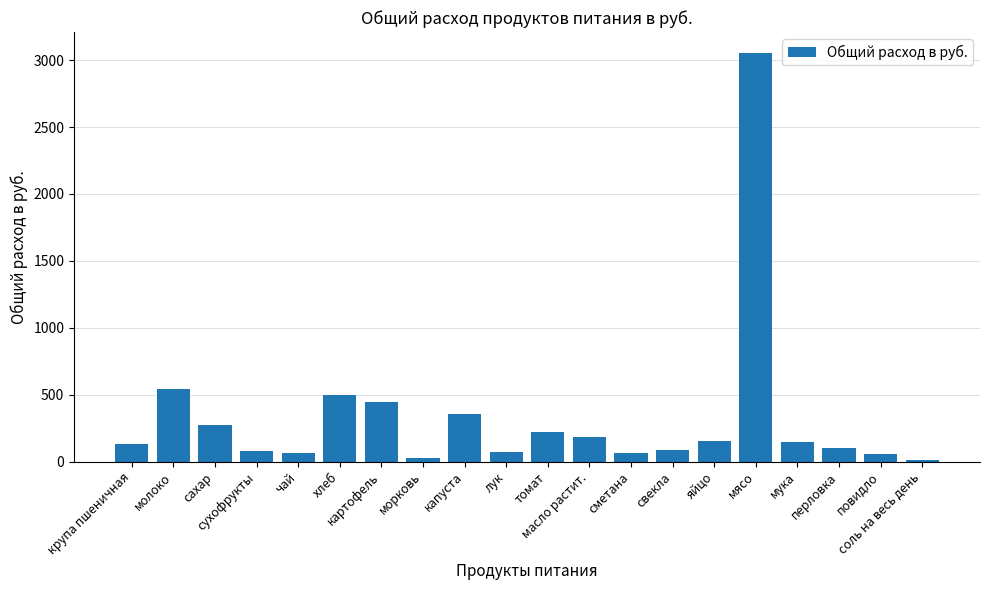

What is the maximum value shown in the chart?

3057.6